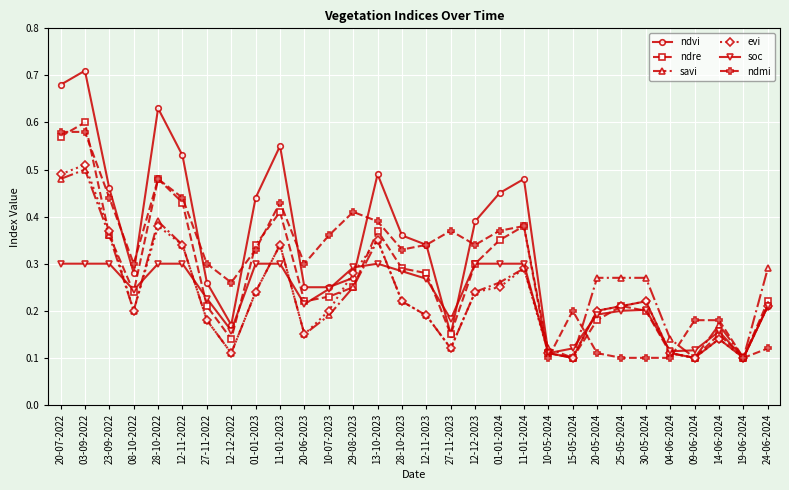

How many ndmi values are between 0 and 1?

30